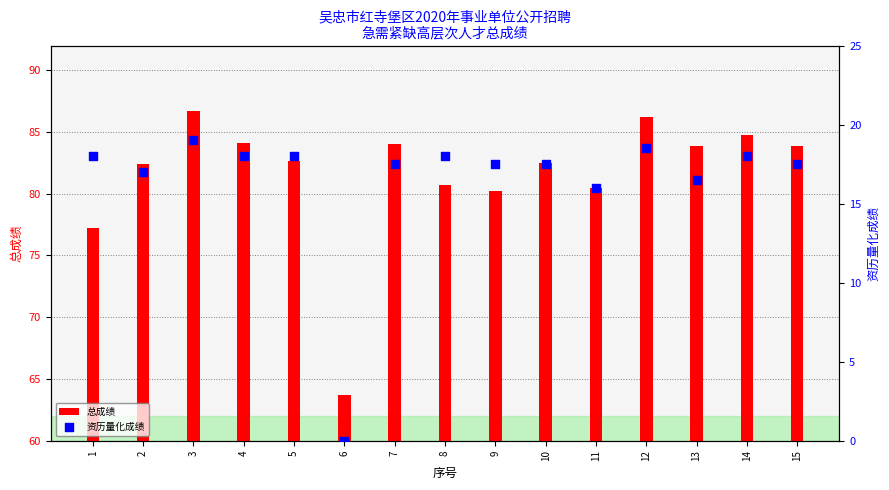

What are all the series names shown in the legend?

总成绩, 资历量化成绩